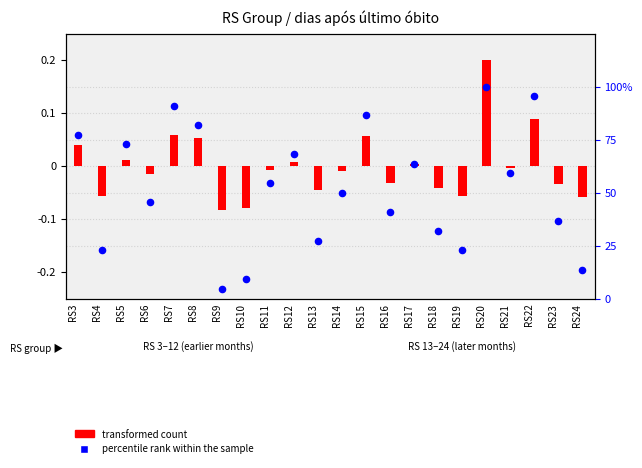

At how many categories does at least one series exceed 86?

4